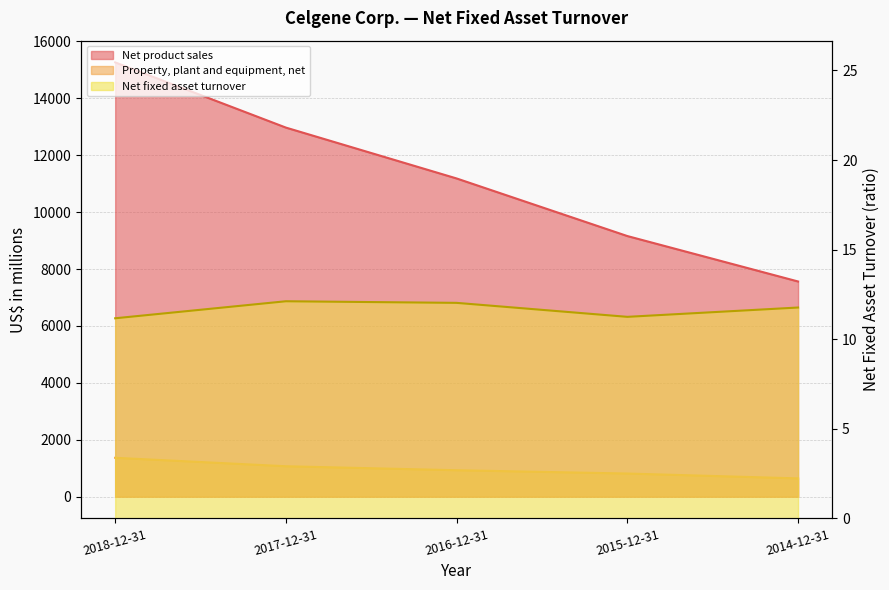

Does the chart have visible grid lines?

Yes